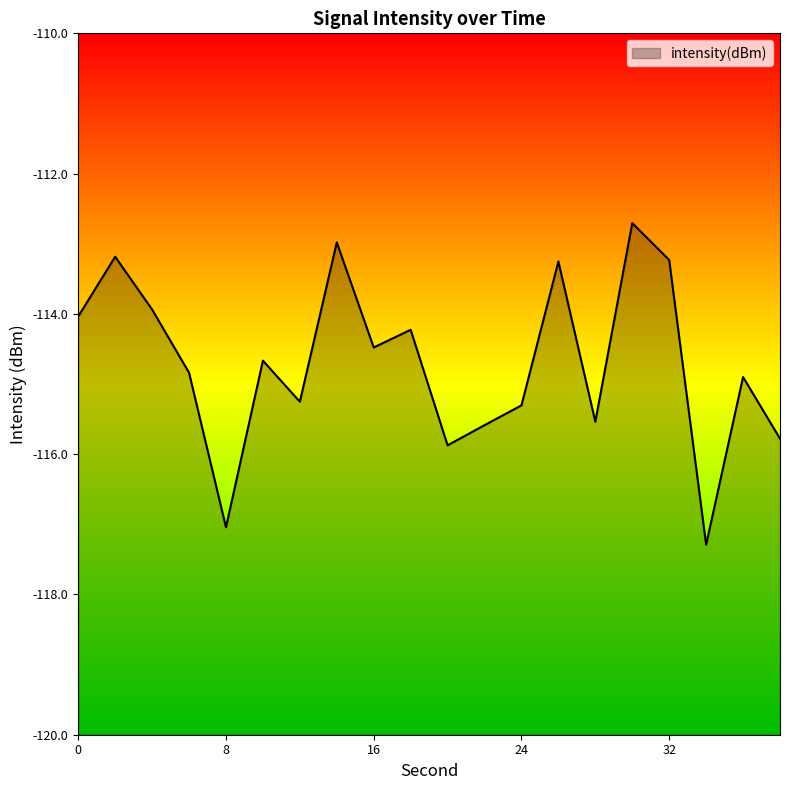

What is the difference between the values at 34 and 16?

2.8